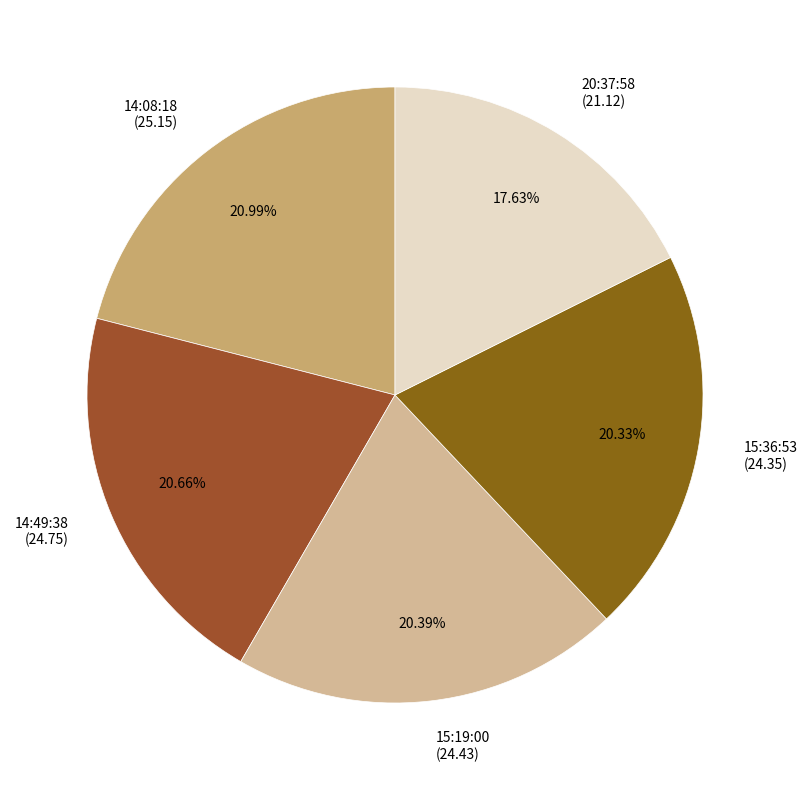

How many slices are in this pie chart?

5